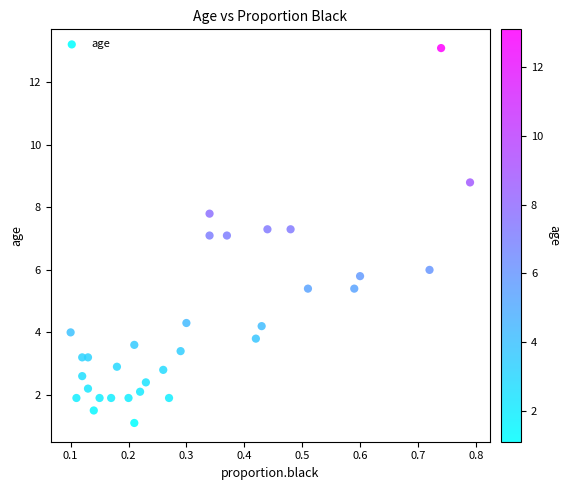

What is the range of Y values (max minus min)?

12.0